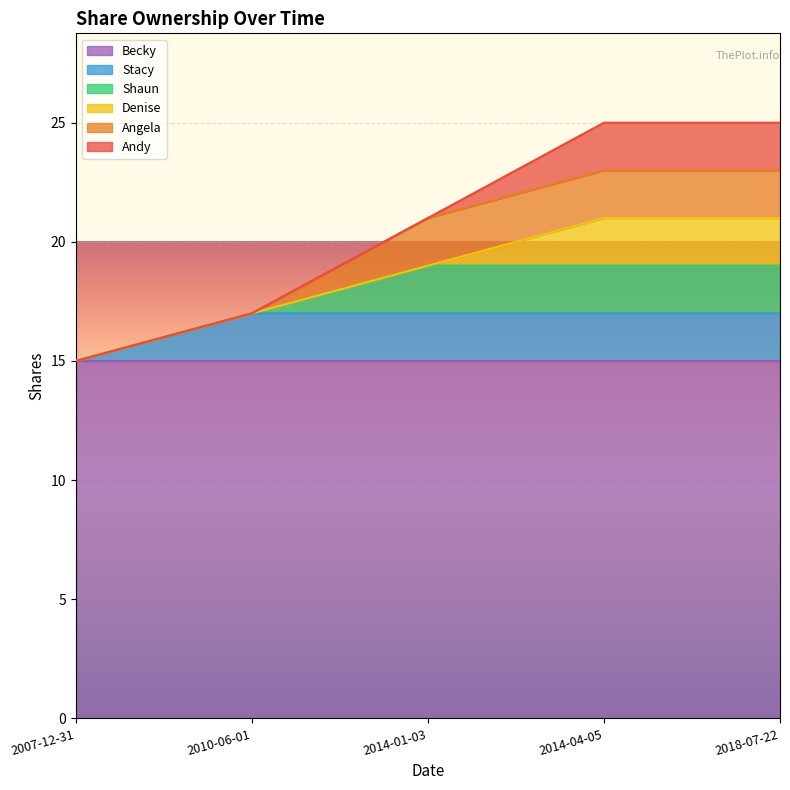

Rank the categories by Becky value from highest to lowest.

2007-12-31, 2010-06-01, 2014-01-03, 2014-04-05, 2018-07-22